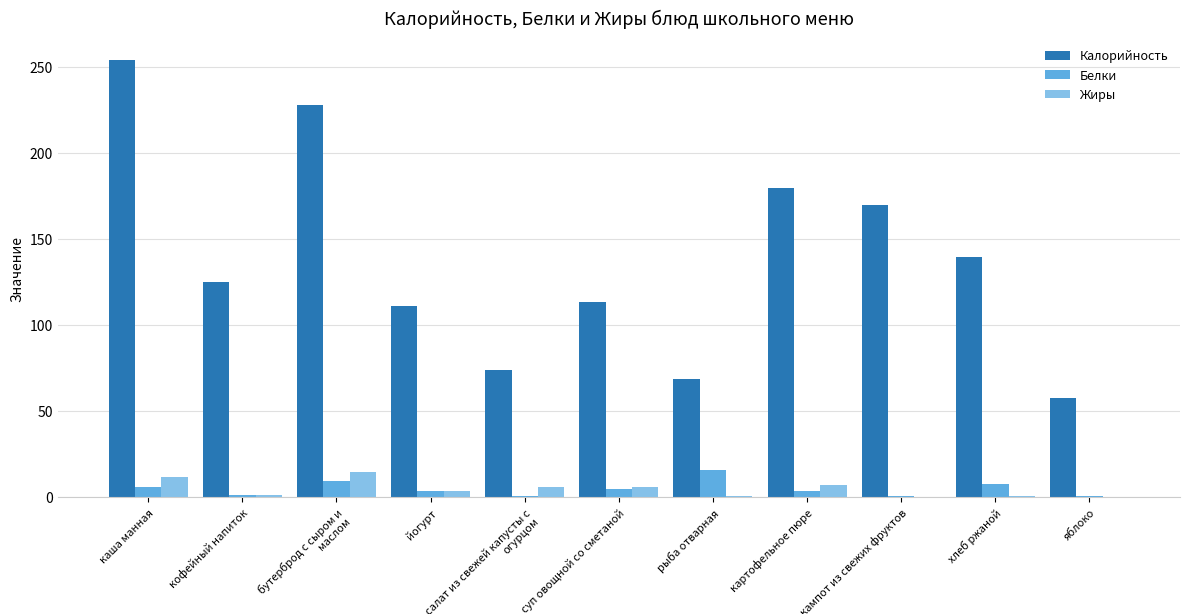

What is the difference between the Жиры values at яблоко and суп овощной со сметаной?

6.0